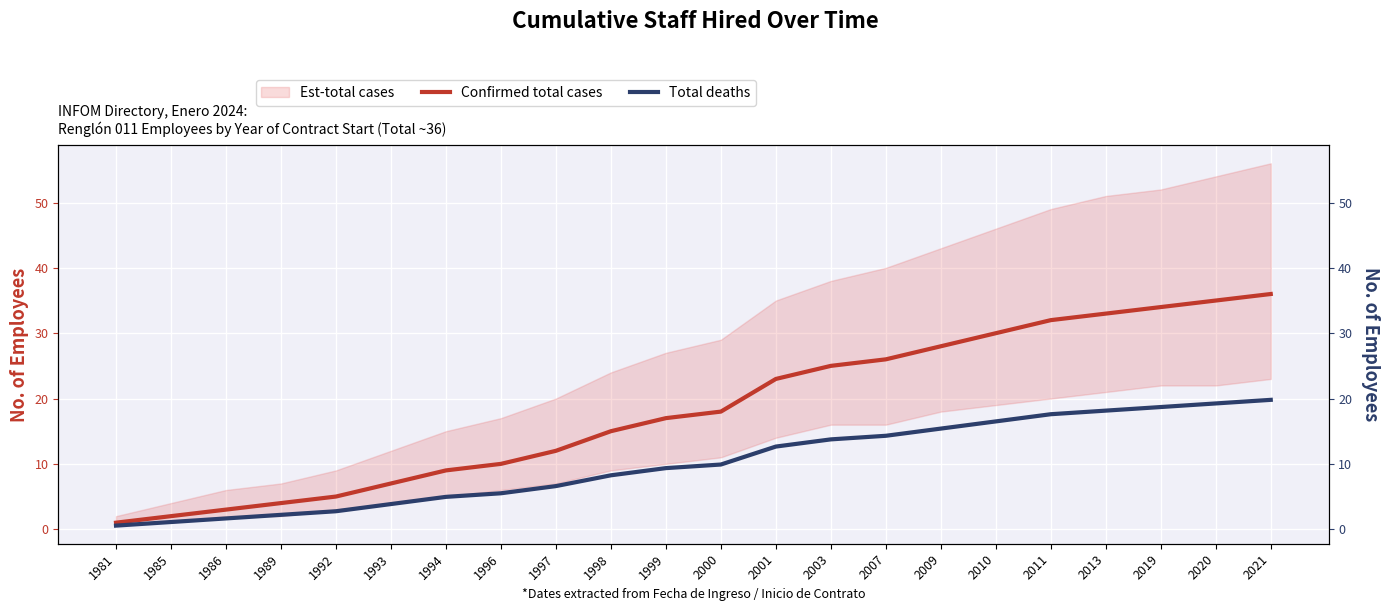

Reading left to right, transcribe all the data shown in this chart.

Confirmed total cases: 1.0	2.0	3.0	4.0	5.0	7.0	9.0	10.0	12.0	15.0	17.0	18.0	23.0	25.0	26.0	28.0	30.0	32.0	33.0	34.0	35.0	36.0
Total deaths: 0.6	1.1	1.7	2.2	2.8	3.9	5.0	5.5	6.6	8.2	9.4	9.9	12.7	13.8	14.3	15.4	16.5	17.6	18.2	18.7	19.2	19.8